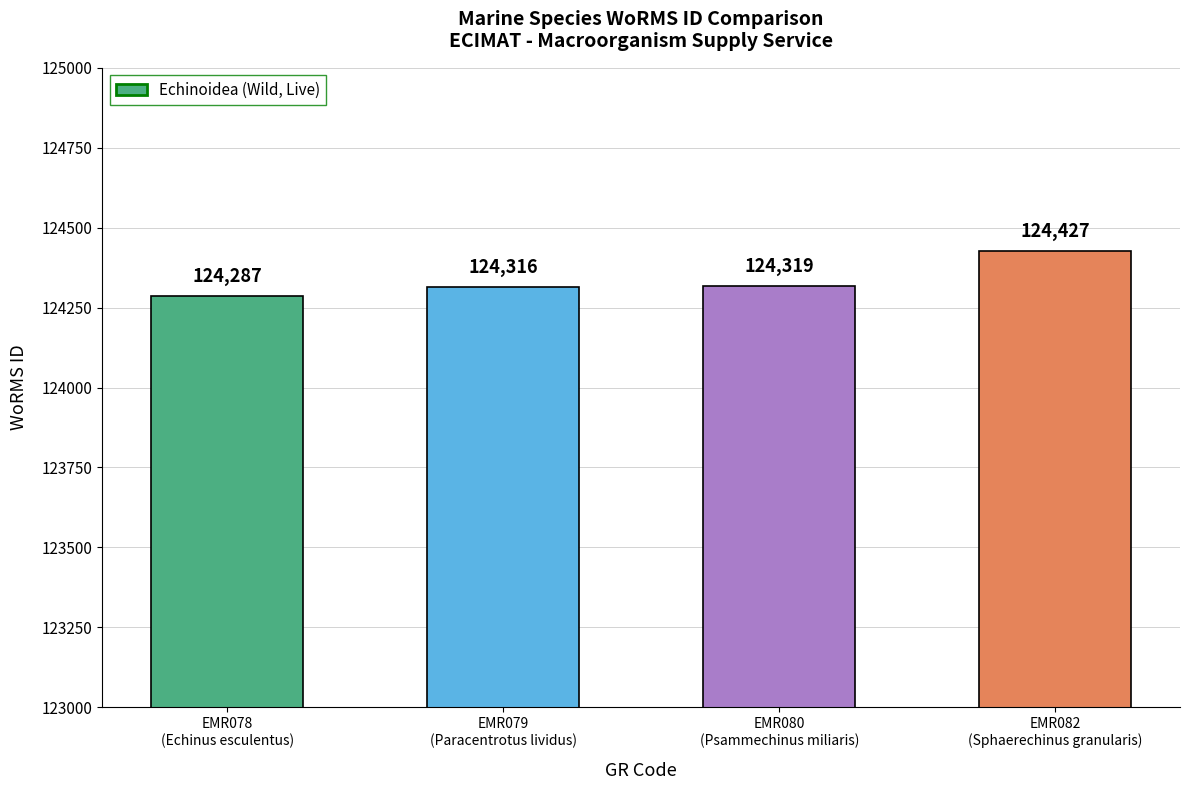

True or false: the data shows 124316 at EMR079
(Paracentrotus lividus).

True